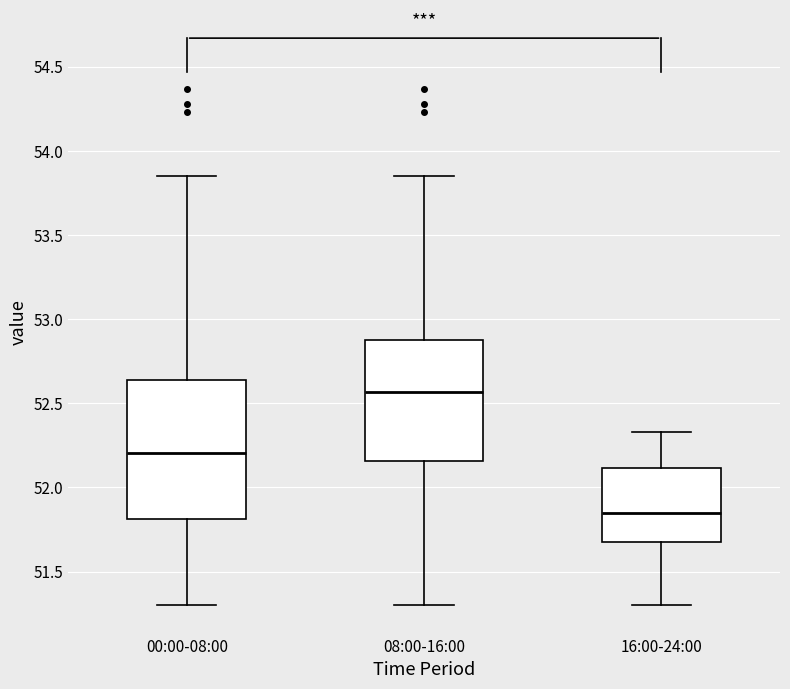

Where is the lower edge of the box for 00:00-08:00 on the y-axis? The values are not printed on the chart, so give them approximately, as read against the axis.

51.80